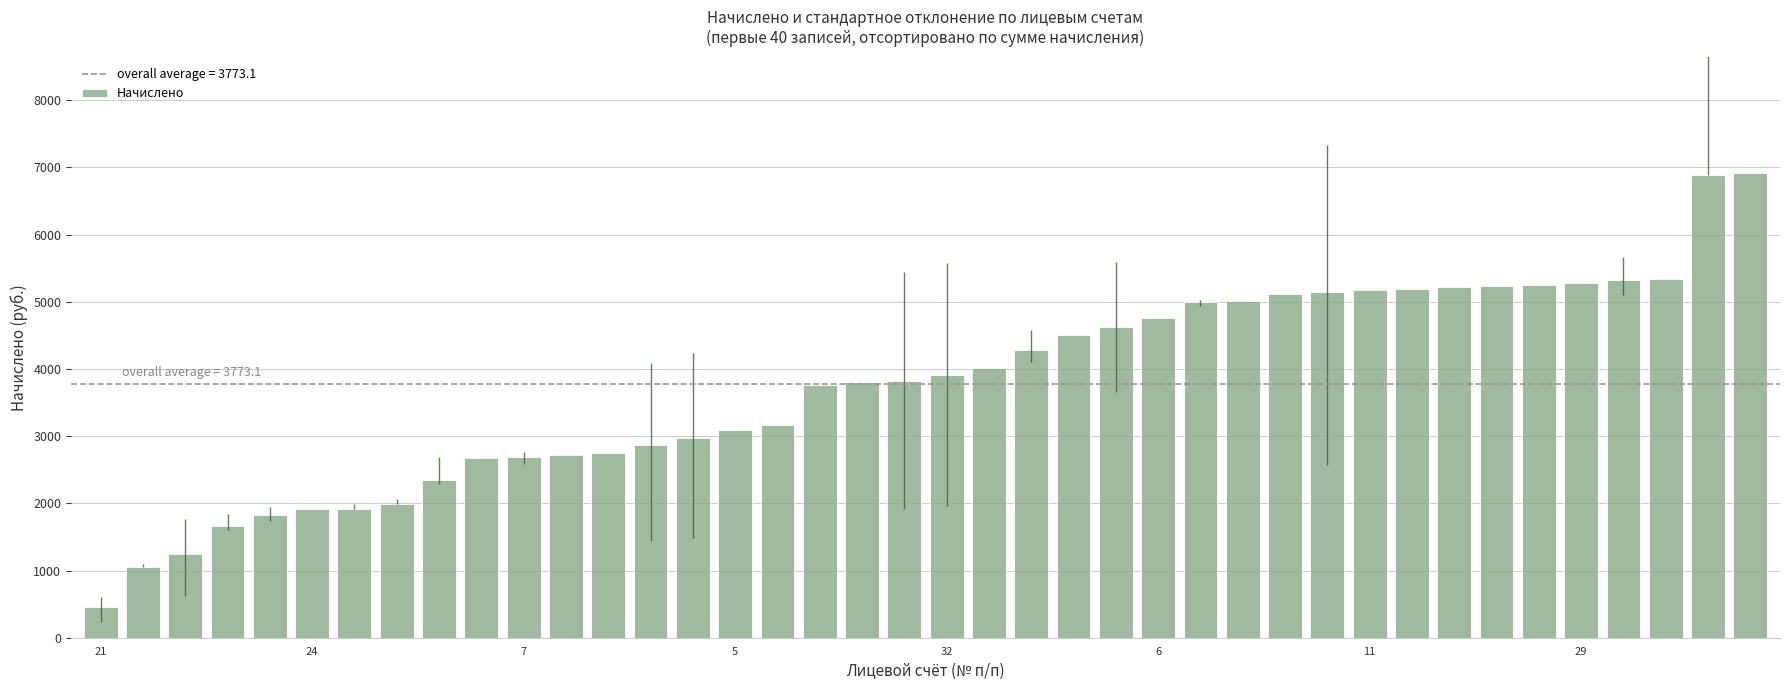

What is the maximum value shown in the chart?

6917.5